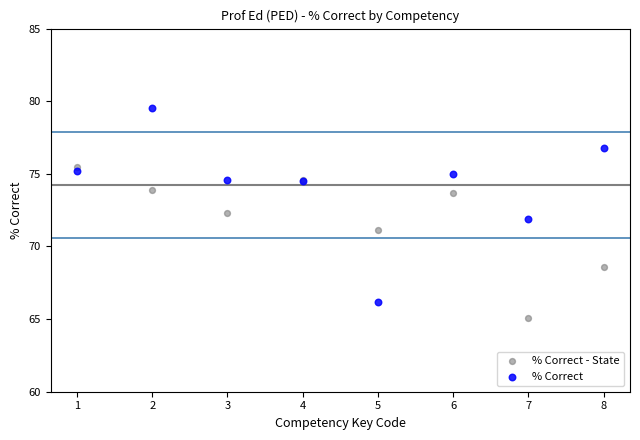

Which series contains the highest Y value?

% Correct